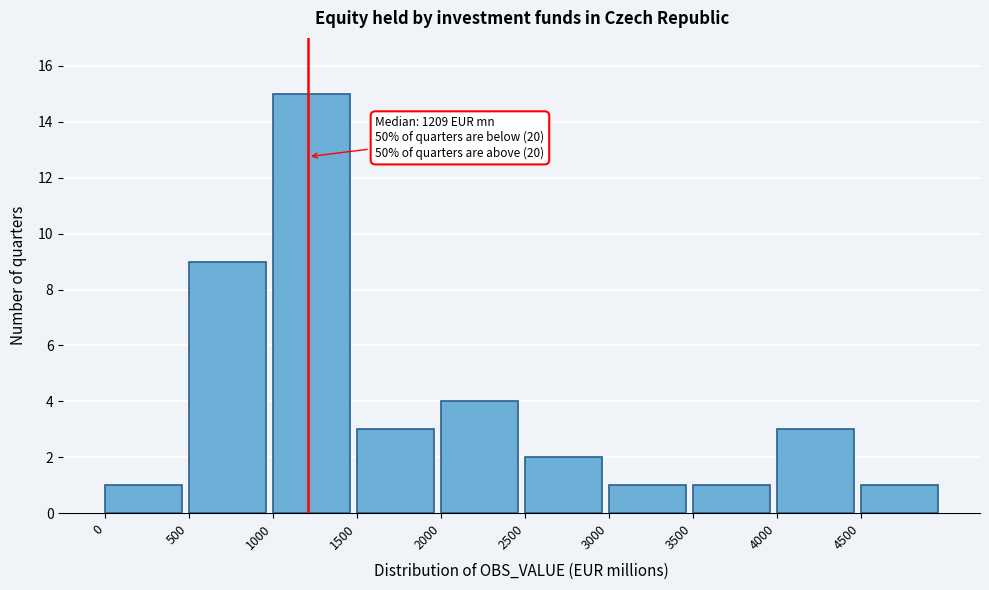

Which range on the x-axis has the tallest bar?

1000 to 1500